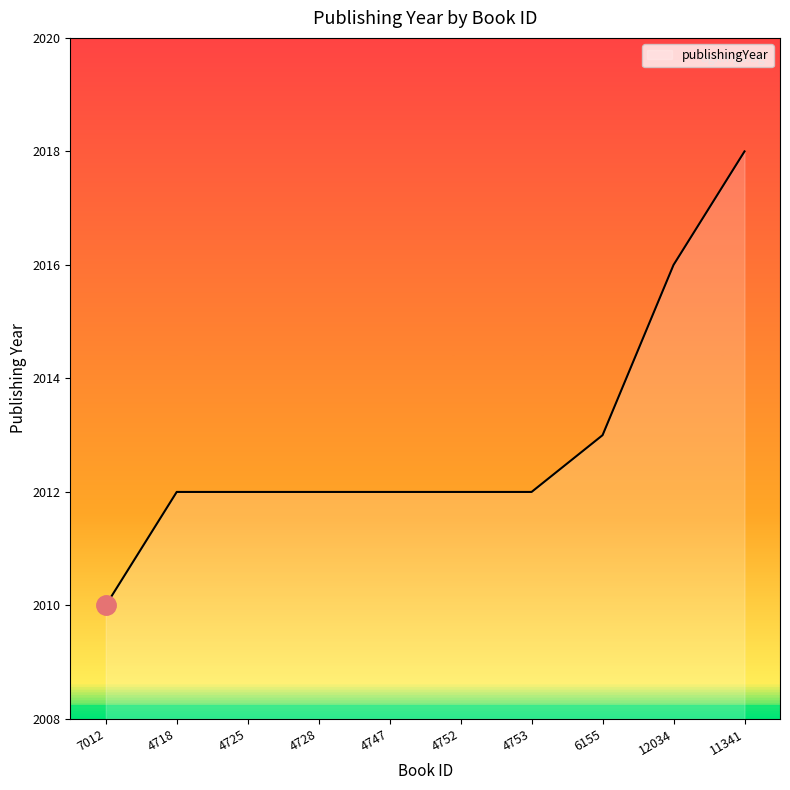

The chart shows a value of 716 at 4753. True or false?

False